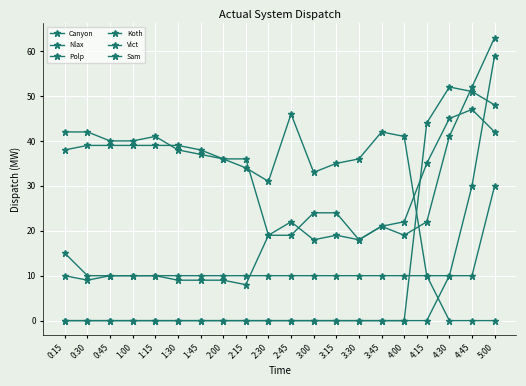

Is it true that Koth equals 0 at 1:45?

True